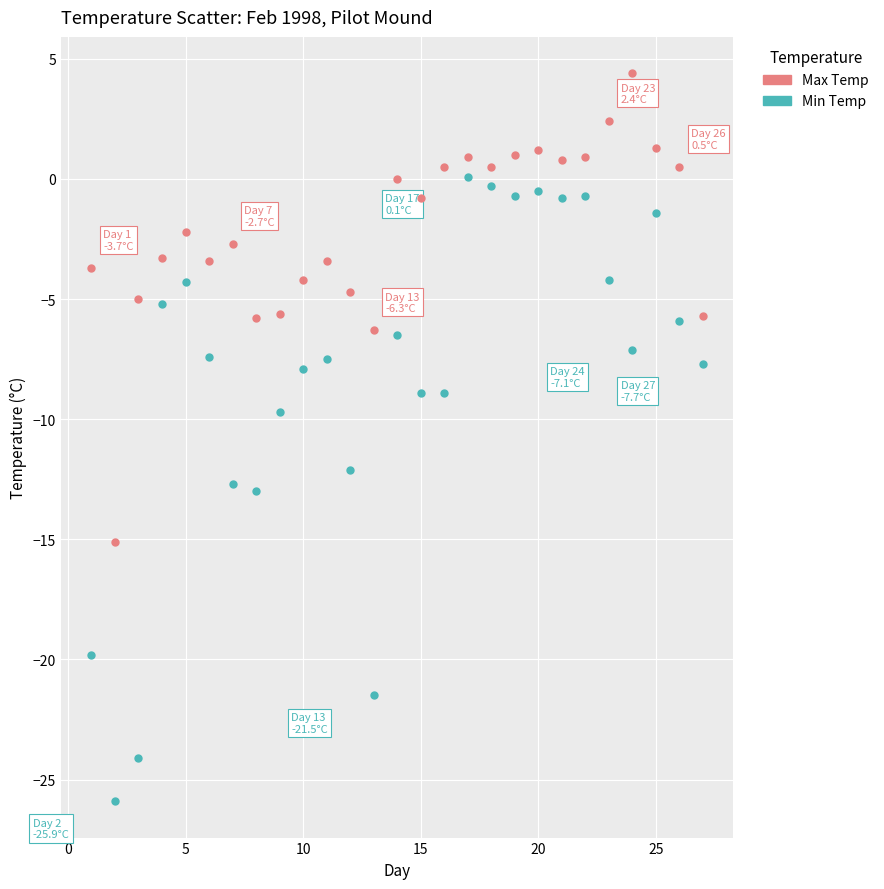

What is the X range (max minus min) for the scatter plot?

26.0